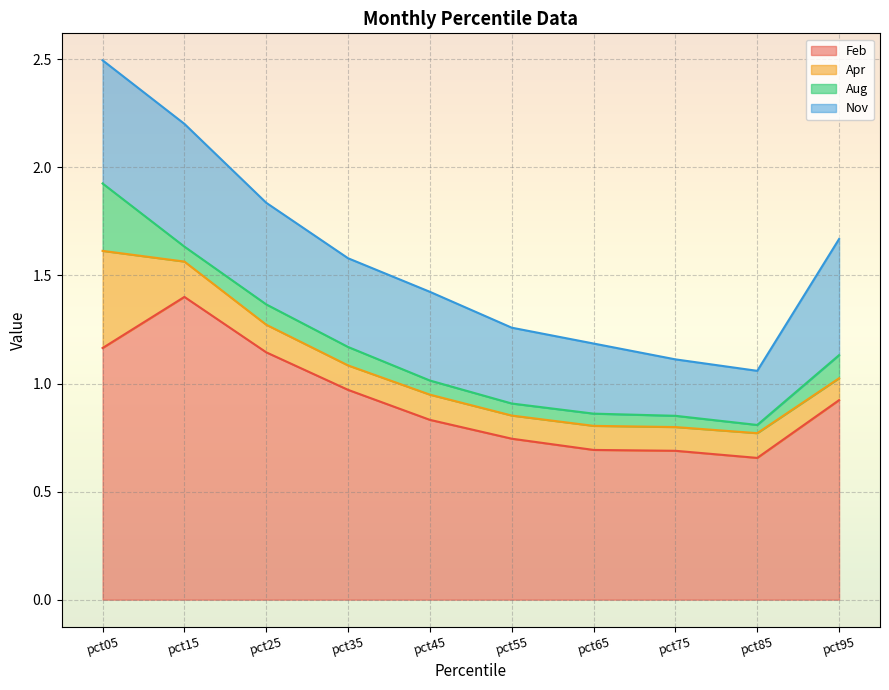

True or false: Feb and Apr intersect in this chart.

False